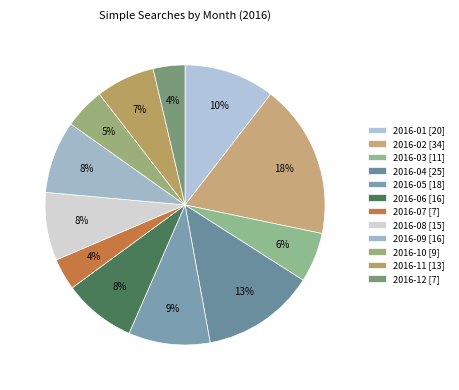

What percentage is the 2016-08 slice, to the nearest percent?

8%